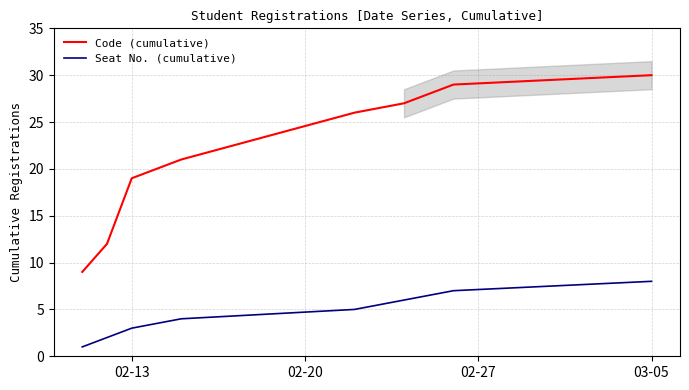

Which series has the largest total across all categories?

Code (cumulative)